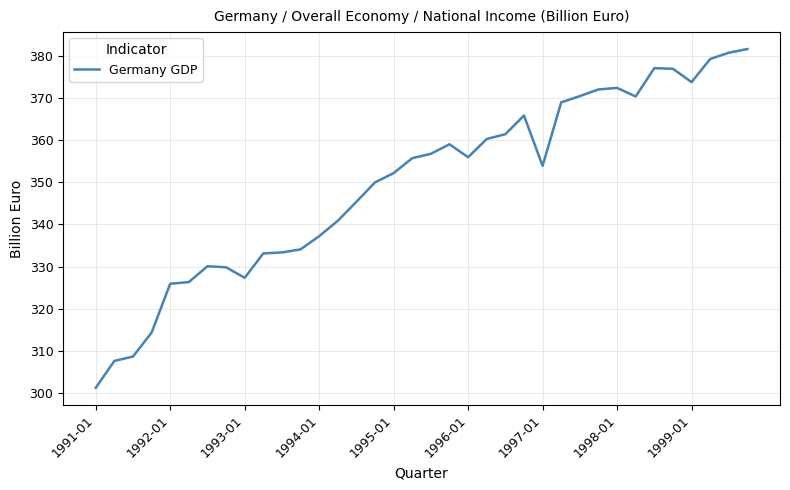

What is the smallest value displayed?

301.3